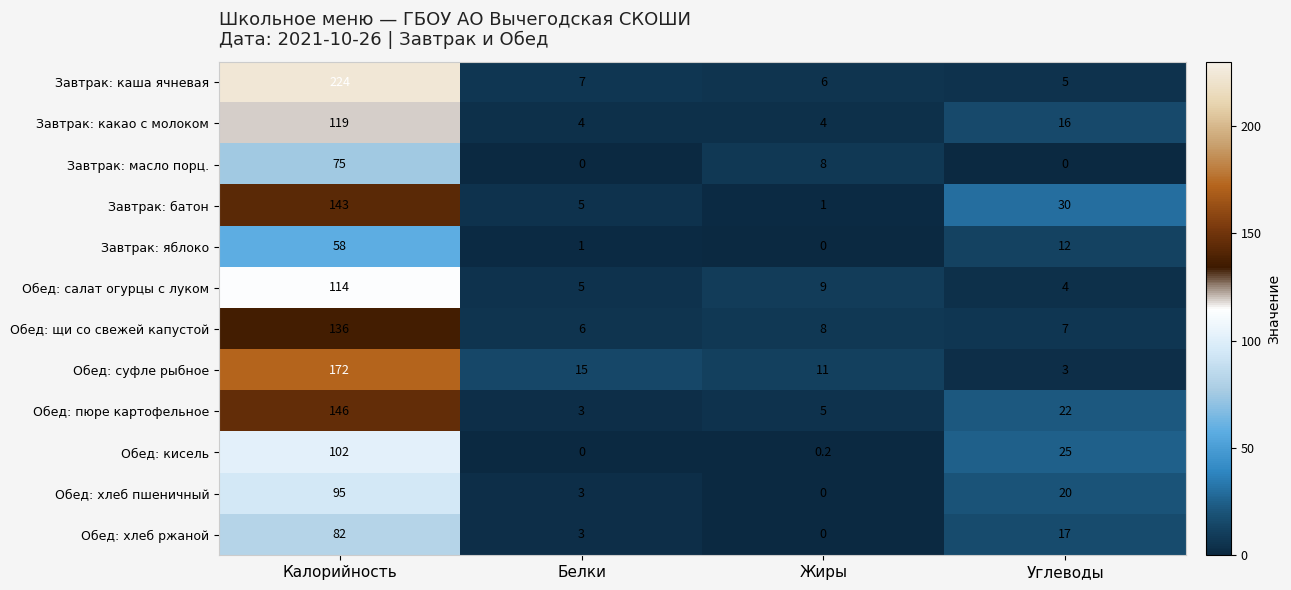

Read the Обед: суфле рыбное value at Углеводы.

3.0